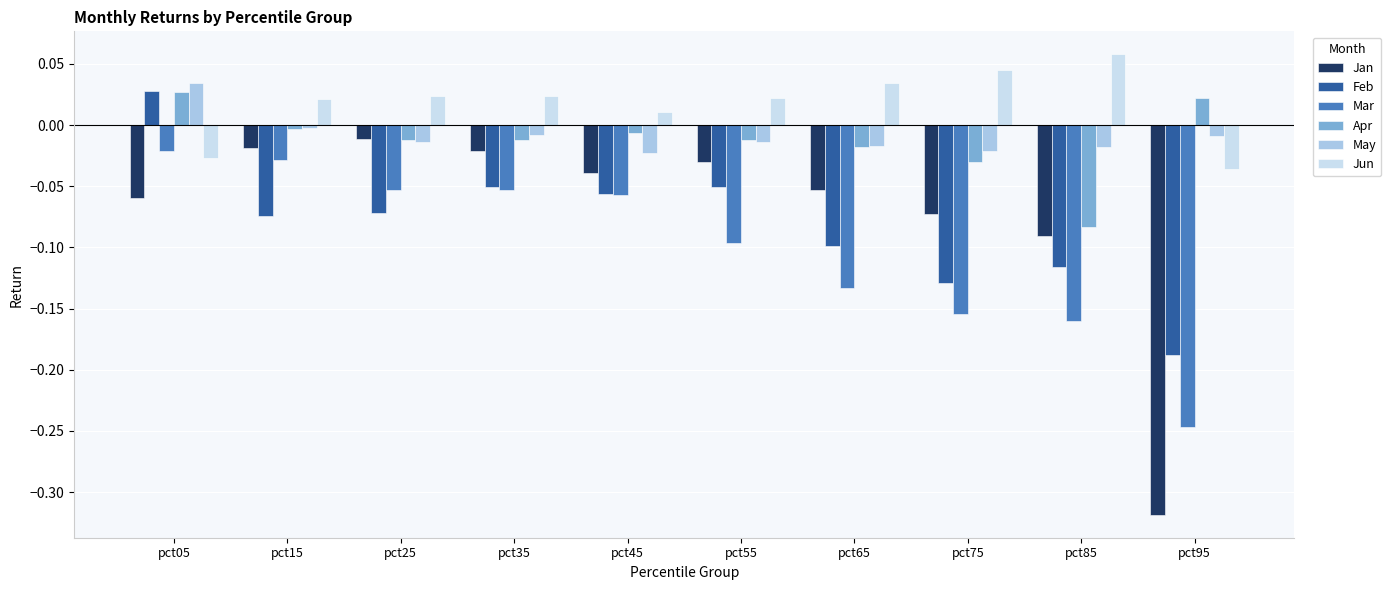

Which category has the lowest value in the Mar series?

pct95